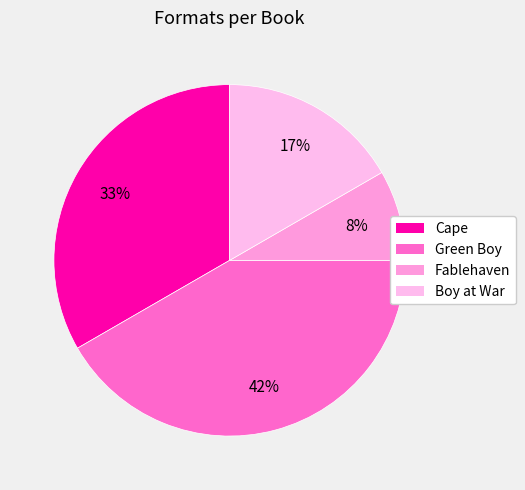

To the nearest percent, what is the combined percentage of Fablehaven and Green Boy?

50%